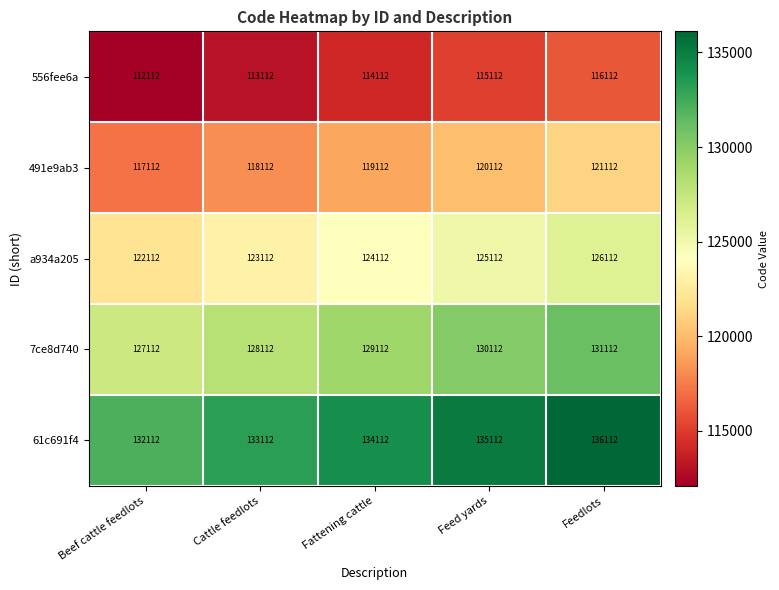

What is the sum of the 556fee6a values at Beef cattle feedlots and Cattle feedlots?

225224